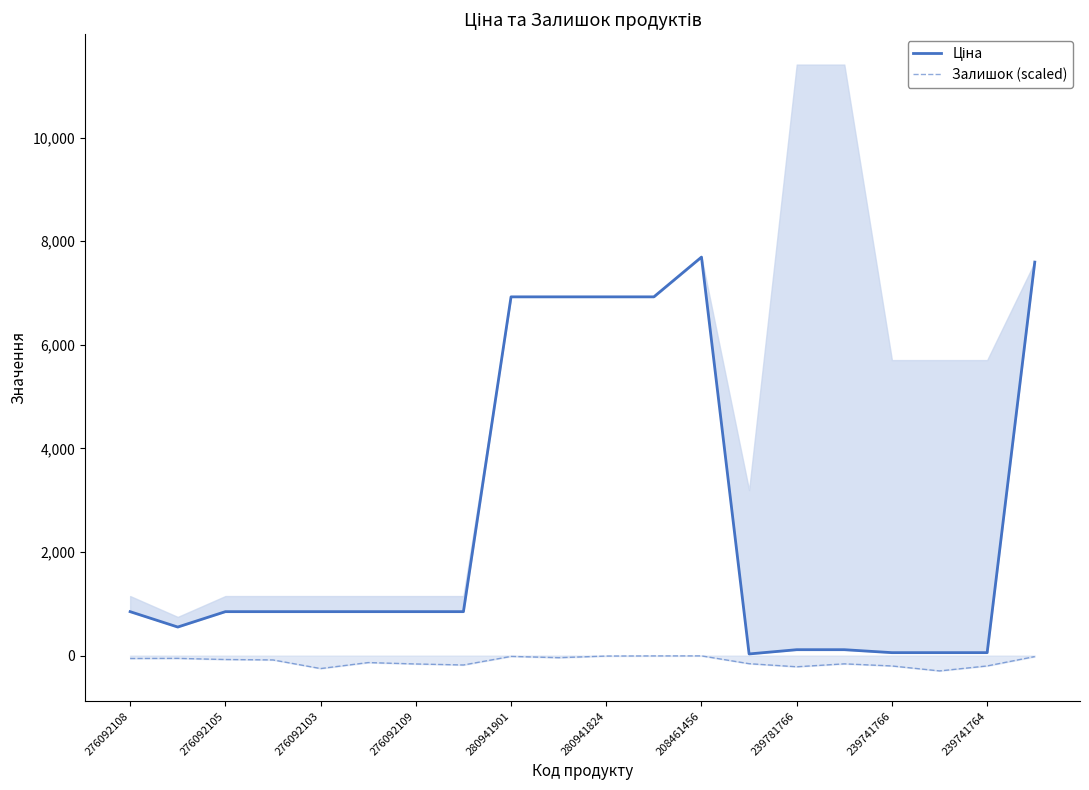

True or false: Ціна and Залишок (scaled) intersect in this chart.

False